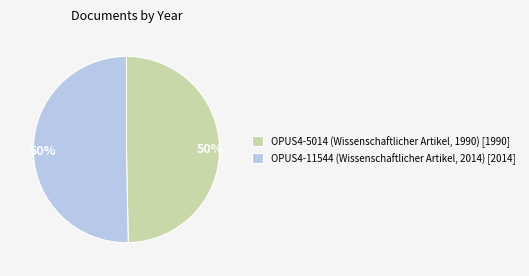

To the nearest percent, what percentage of the pie is OPUS4-5014 (Wissenschaftlicher Artikel, 1990) [1990]?

50%